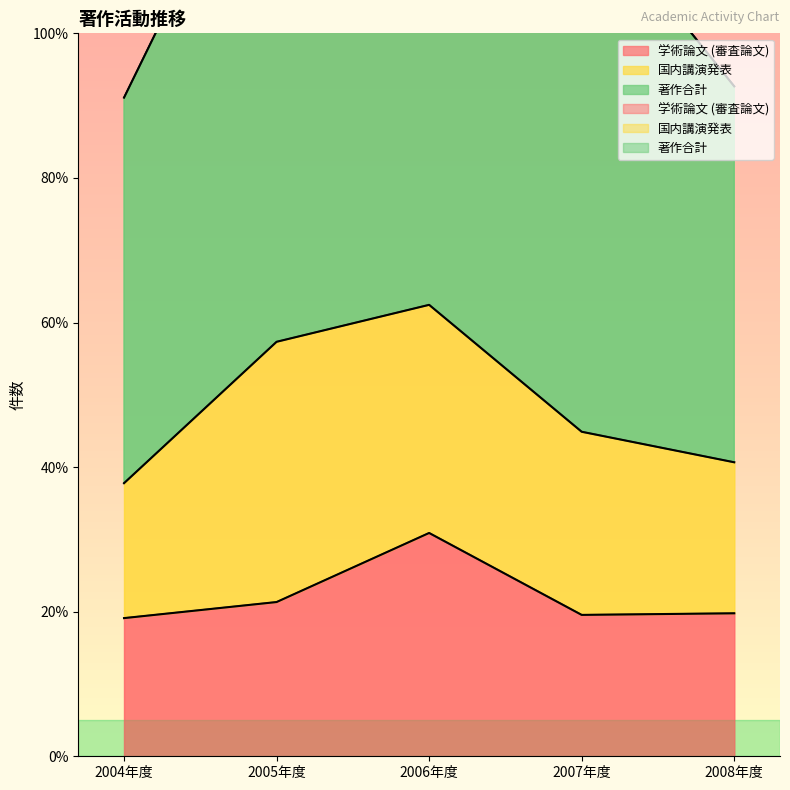

Rank the categories by 著作合計 value from lowest to highest.

2004年度, 2008年度, 2007年度, 2005年度, 2006年度